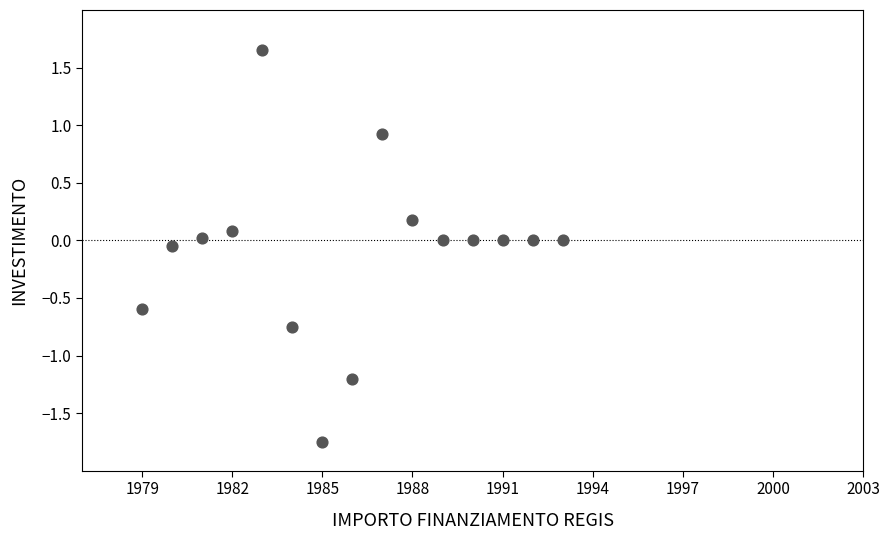

What is the range of Y values (max minus min)?

3.4